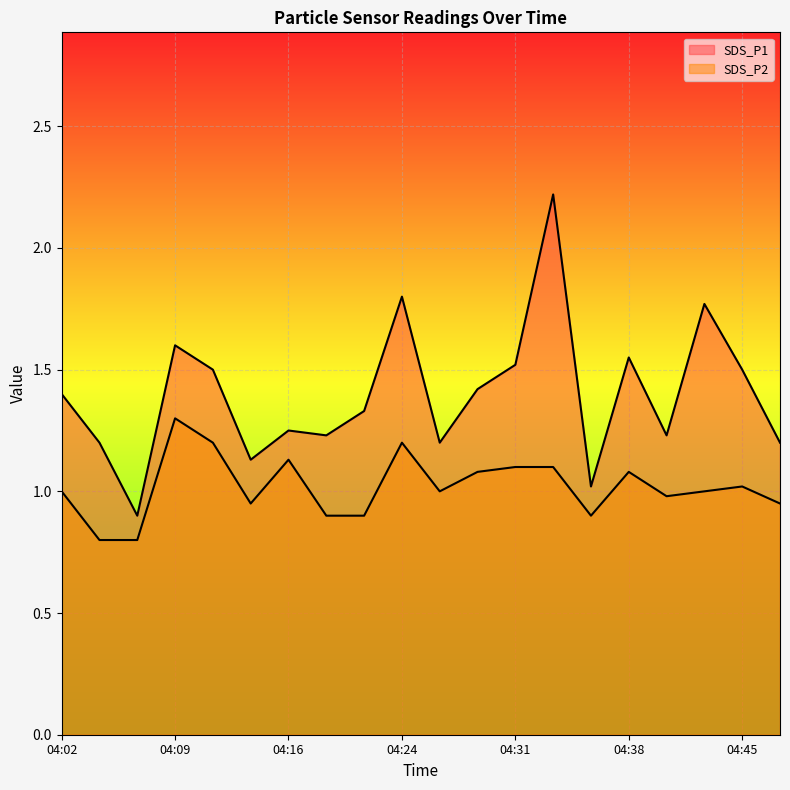

Rank the categories by SDS_P2 value from lowest to highest.

04:04, 04:07, 04:19, 04:21, 04:36, 04:14, 04:48, 04:41, 04:02, 04:26, 04:43, 04:45, 04:28, 04:38, 04:31, 04:33, 04:16, 04:11, 04:24, 04:09